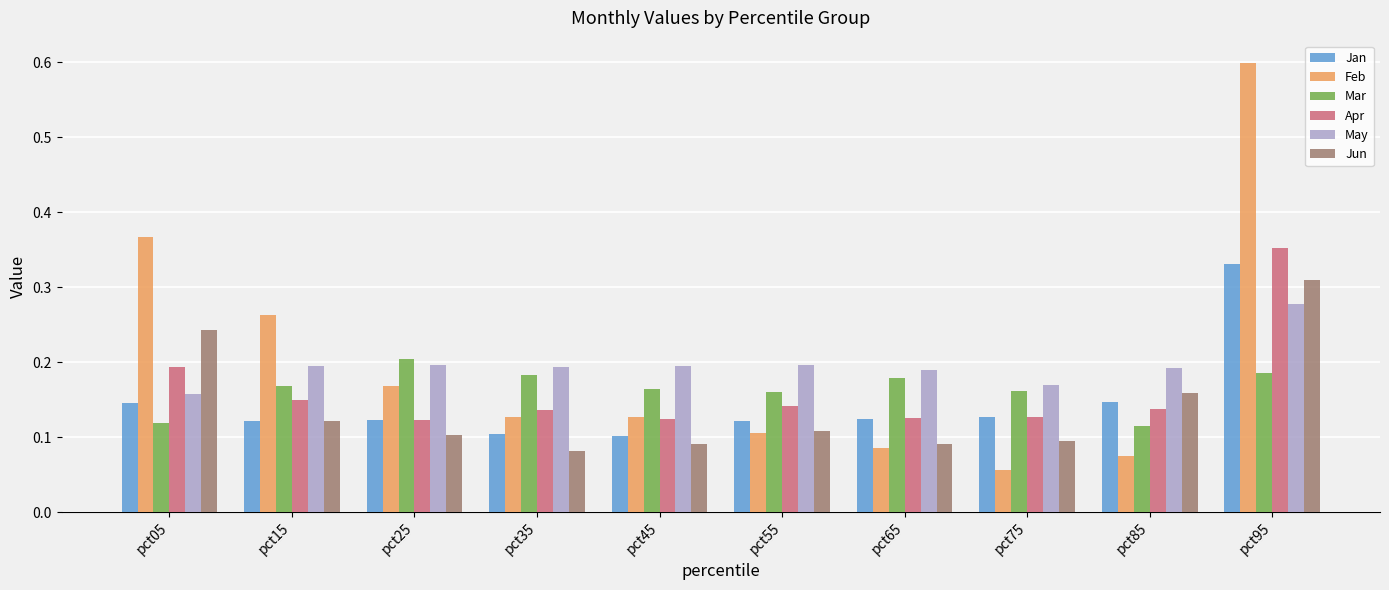

Which series has the largest range (max minus min)?

Feb